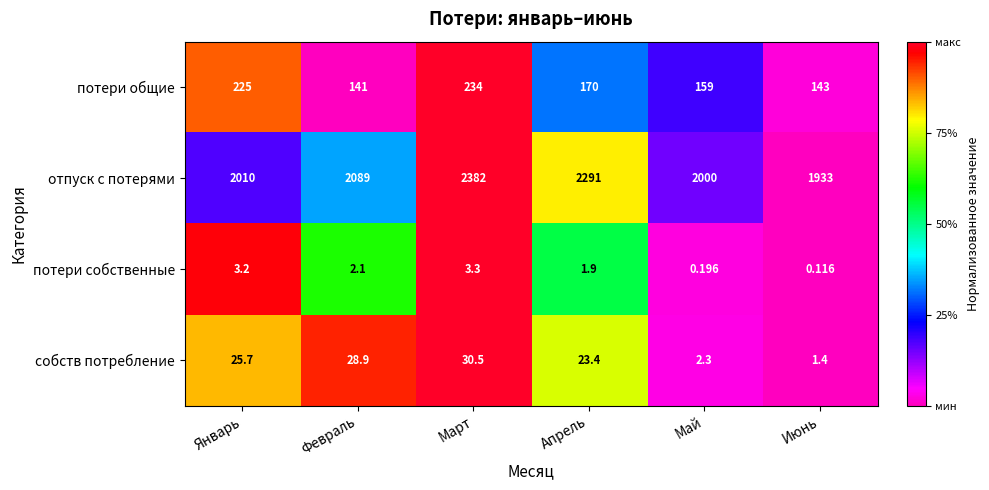

How many data points does each series have?

6